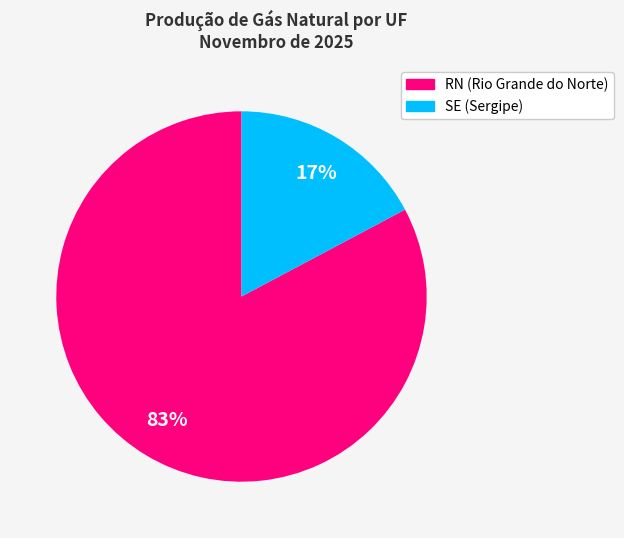

To the nearest percent, what is the difference between the largest and smallest slice percentages?

66%